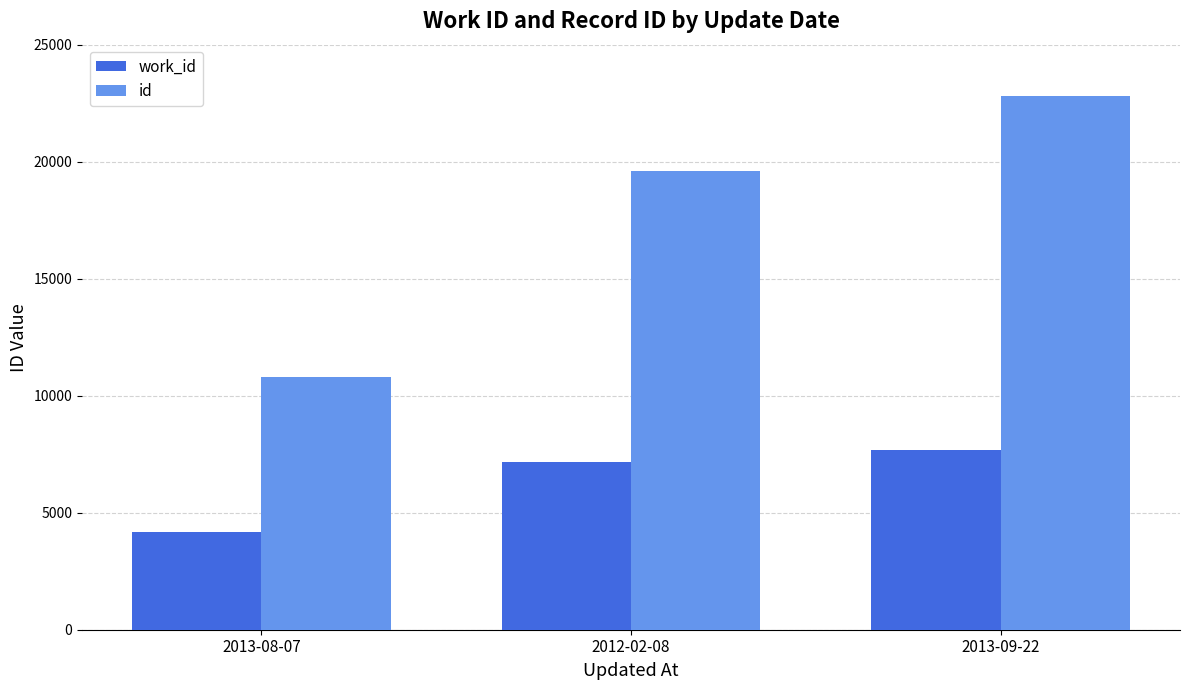

What is the minimum value shown in the chart?

4167